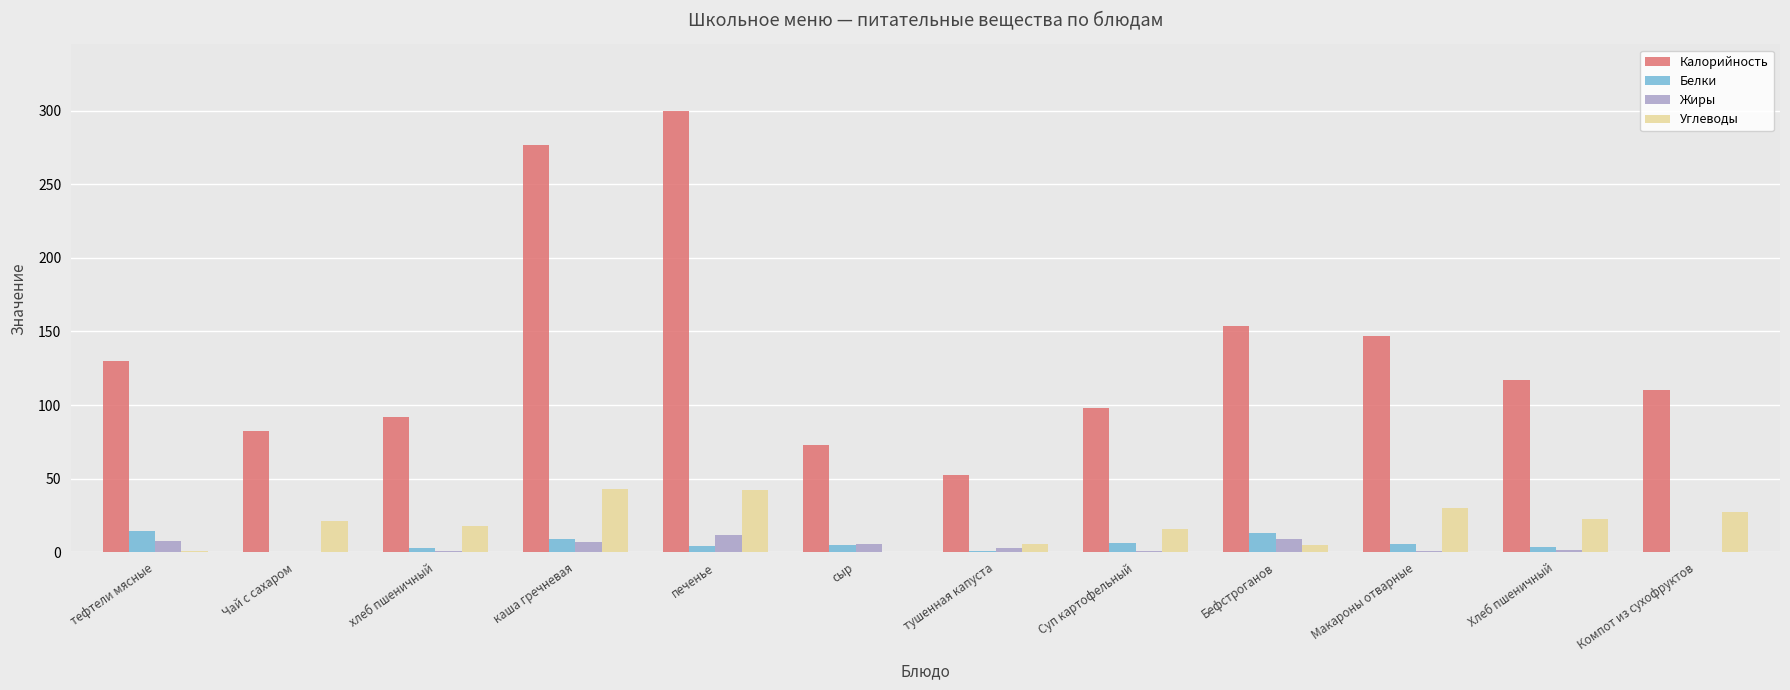

What is the sum of all Калорийность values?

1631.7